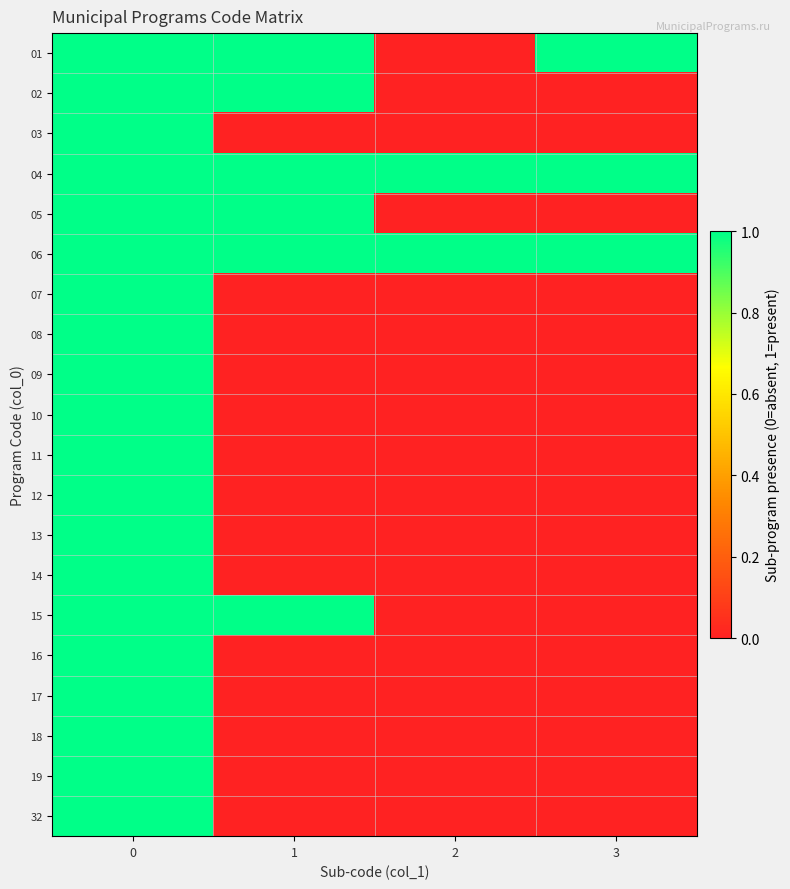

Between 2 and 3, which is larger?

3